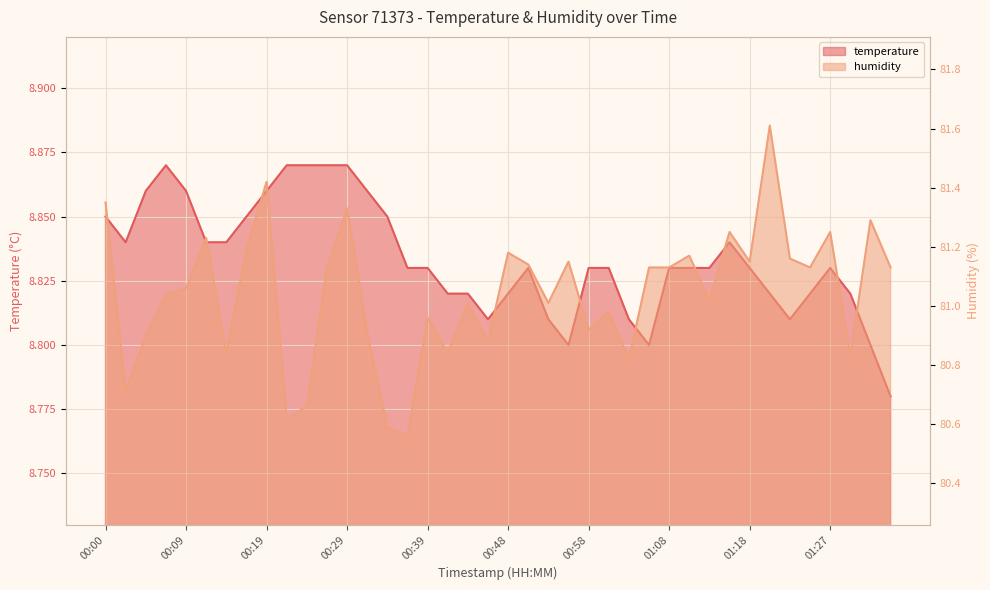

List the series in order of their peak value, highest first.

humidity, temperature